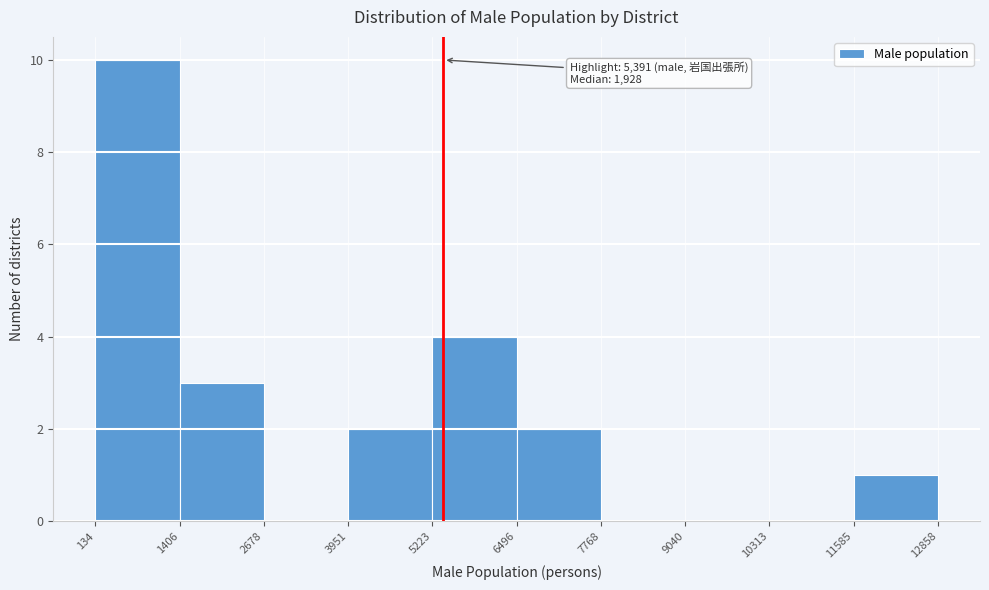

Which range on the x-axis has the tallest bar?

134 to 1406